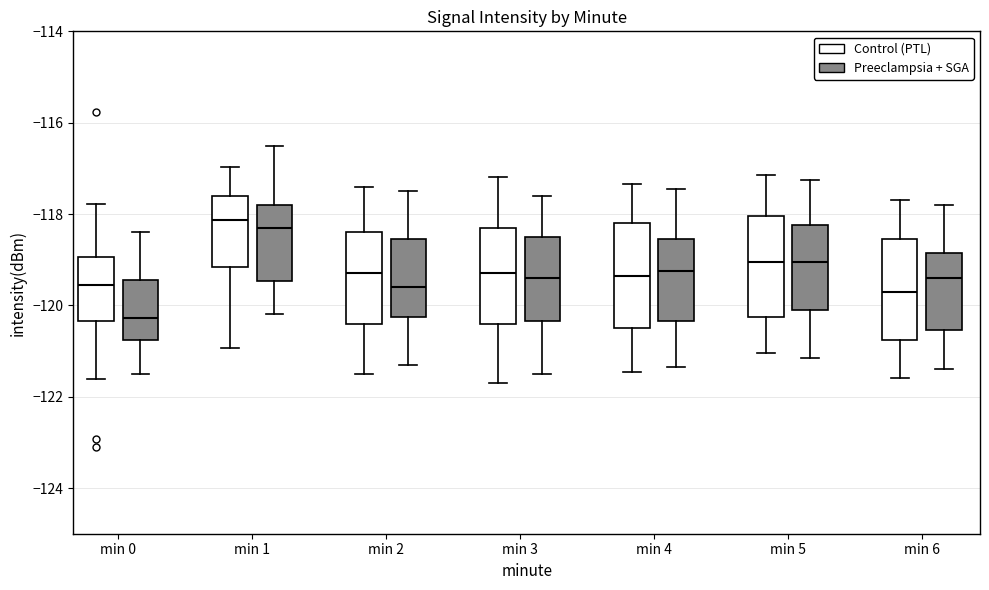

Reading left to right, read every box against the y-axis: the position of its median line, the range the box covers, and the ends of its whiskers. The values are not printed on the chart, so give them approximately, as read against the axis.

min 0 (Control (PTL)): median -119.6, box -120.4 to -119.0, whiskers -121.6 to -117.8
min 0 (Preeclampsia + SGA): median -120.2, box -120.8 to -119.4, whiskers -121.4 to -118.4
min 1 (Control (PTL)): median -118.2, box -119.2 to -117.6, whiskers -121.0 to -117.0
min 1 (Preeclampsia + SGA): median -118.2, box -119.4 to -117.8, whiskers -120.2 to -116.4
min 2 (Control (PTL)): median -119.2, box -120.4 to -118.4, whiskers -121.4 to -117.4
min 2 (Preeclampsia + SGA): median -119.6, box -120.2 to -118.6, whiskers -121.2 to -117.4
min 3 (Control (PTL)): median -119.2, box -120.4 to -118.2, whiskers -121.6 to -117.2
min 3 (Preeclampsia + SGA): median -119.4, box -120.4 to -118.4, whiskers -121.4 to -117.6
min 4 (Control (PTL)): median -119.4, box -120.4 to -118.2, whiskers -121.4 to -117.4
min 4 (Preeclampsia + SGA): median -119.2, box -120.4 to -118.6, whiskers -121.4 to -117.4
min 5 (Control (PTL)): median -119.0, box -120.2 to -118.0, whiskers -121.0 to -117.2
min 5 (Preeclampsia + SGA): median -119.0, box -120.0 to -118.2, whiskers -121.2 to -117.2
min 6 (Control (PTL)): median -119.6, box -120.8 to -118.6, whiskers -121.6 to -117.6
min 6 (Preeclampsia + SGA): median -119.4, box -120.6 to -118.8, whiskers -121.4 to -117.8